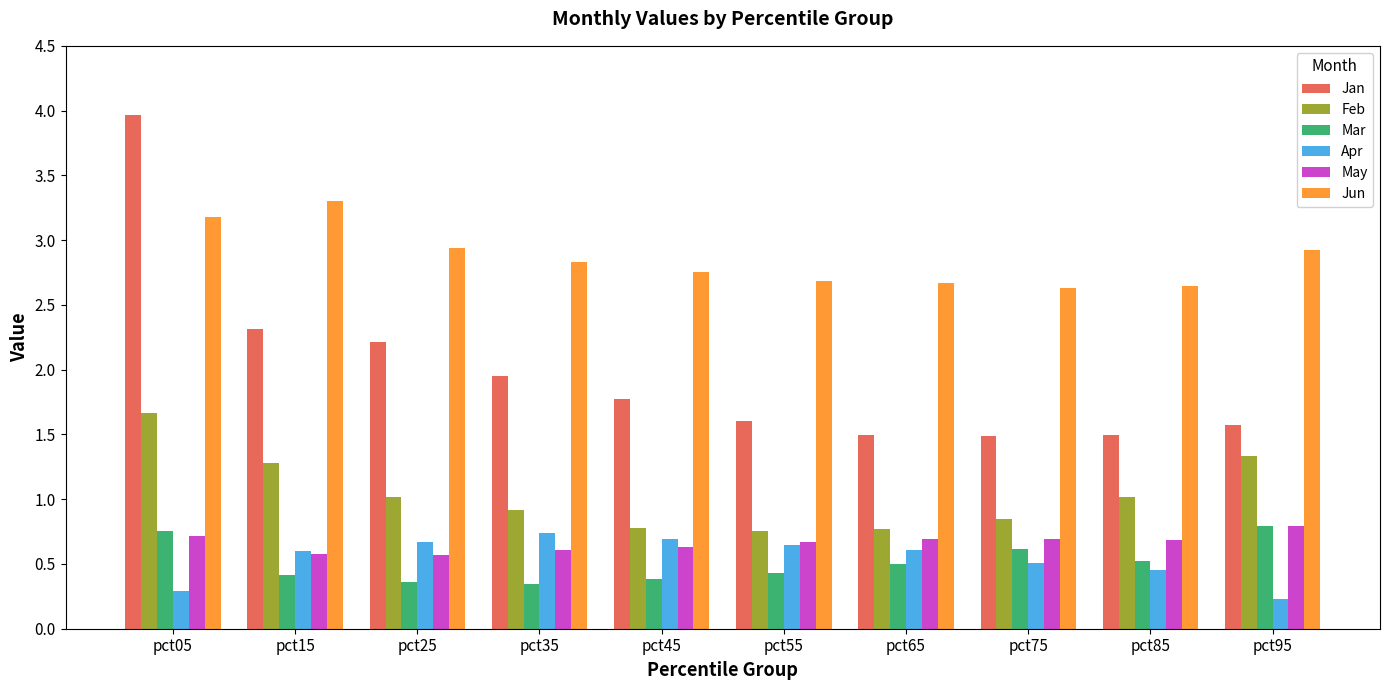

Is it true that Jun equals 2.9 at pct25?

True